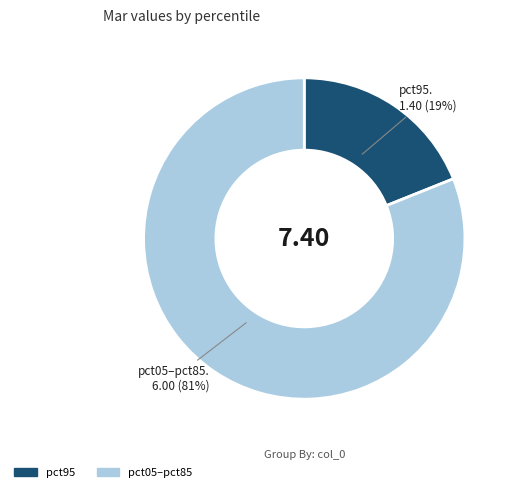

Is there any slice that represents more than half of the pie?

Yes